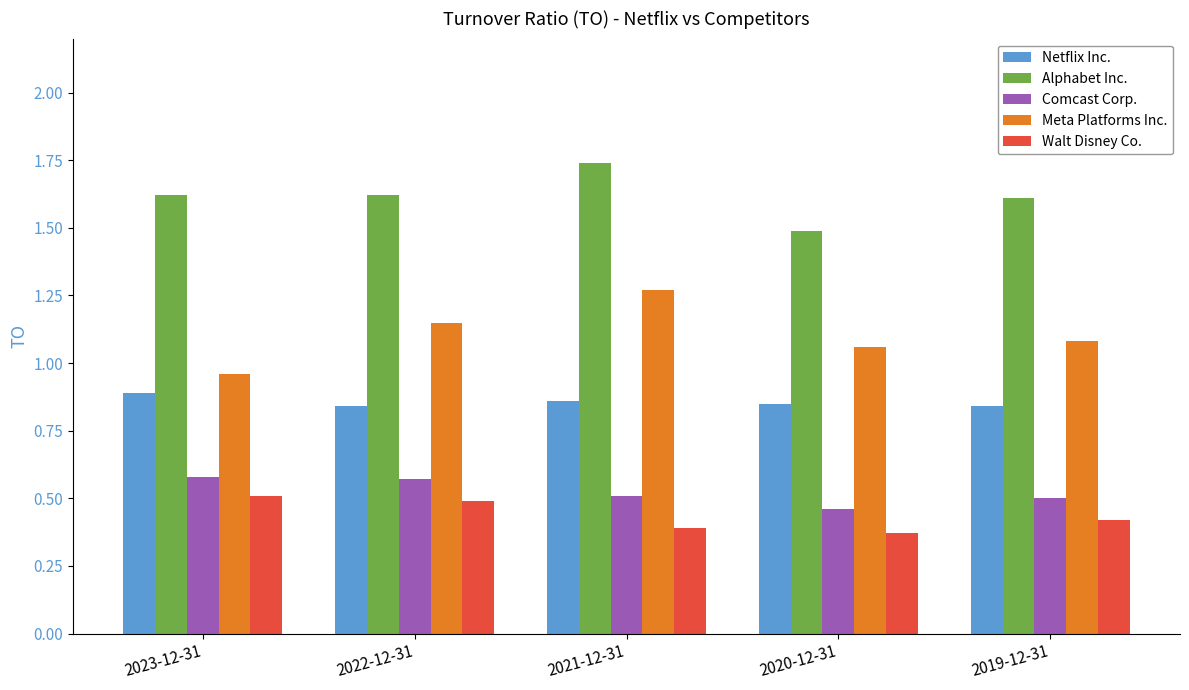

At 2023-12-31, list the series in order from smallest to largest.

Walt Disney Co., Comcast Corp., Netflix Inc., Meta Platforms Inc., Alphabet Inc.